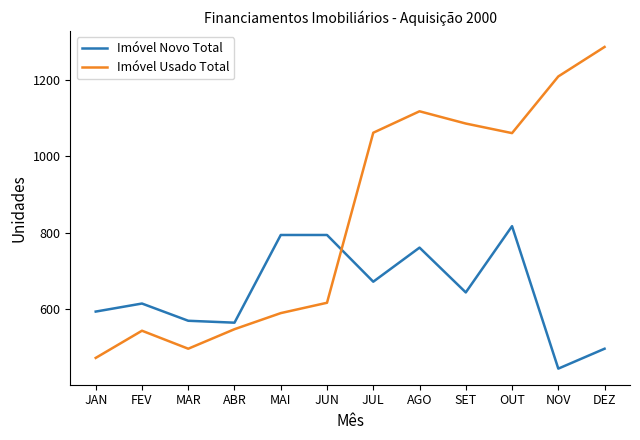

Is the value of Imóvel Novo Total at JUL greater than the value of Imóvel Usado Total at DEZ?

No